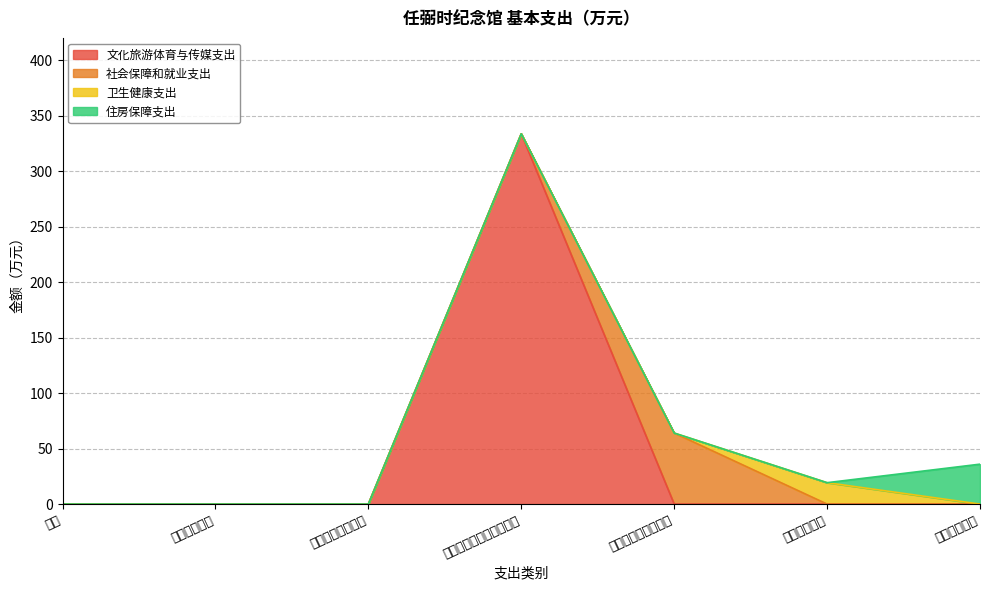

True or false: 文化旅游体育与传媒支出 and 卫生健康支出 cross at least once.

False